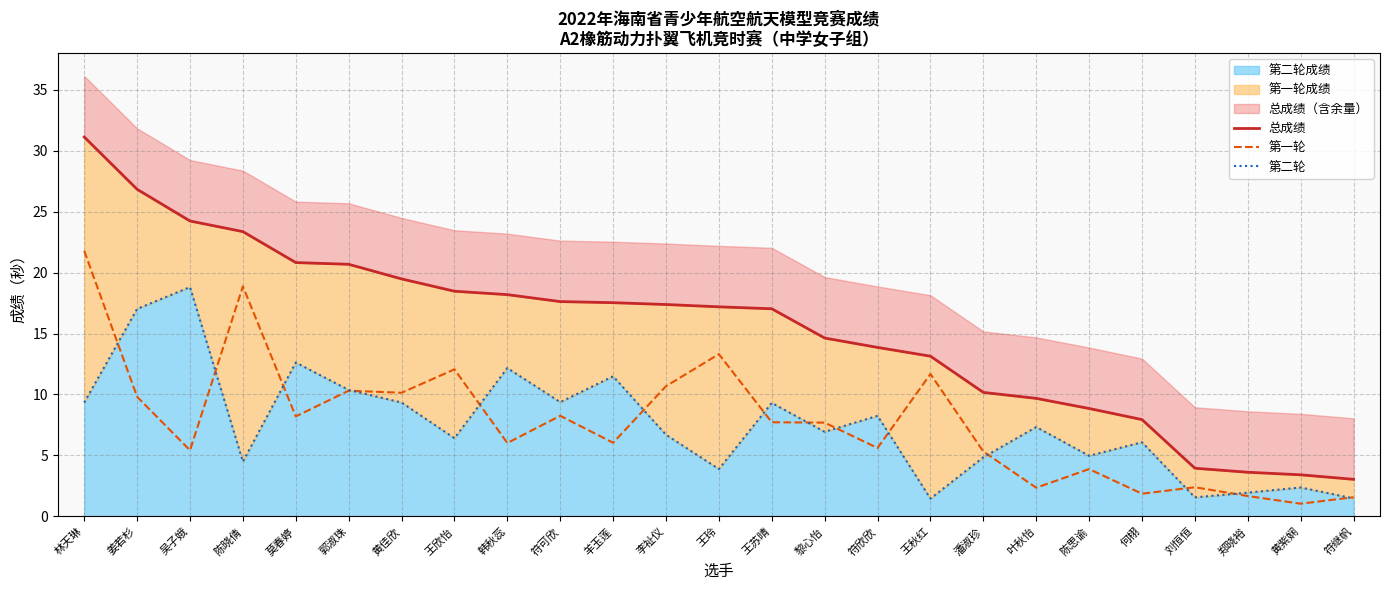

At which category does the chart reach its peak across all series?

林天琳